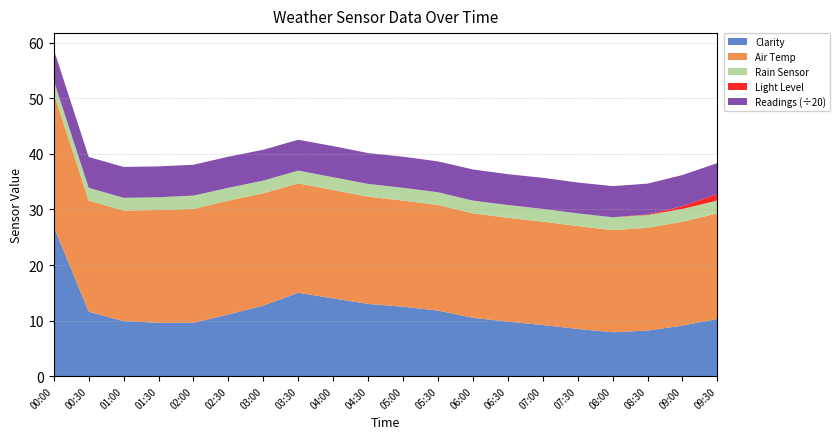

Reading left to right, list all the values displayed in this chart.

Clarity: 00:00=26.9	00:30=11.6	01:00=9.9	01:30=9.6	02:00=9.6	02:30=11.1	03:00=12.7	03:30=15.0	04:00=14.0	04:30=13.0	05:00=12.5	05:30=11.8	06:00=10.5	06:30=9.8	07:00=9.2	07:30=8.5	08:00=7.9	08:30=8.2	09:00=9.1	09:30=10.3
Air Temp: 00:00=24.0	00:30=20.0	01:00=19.9	01:30=20.3	02:00=20.5	02:30=20.5	03:00=20.2	03:30=19.7	04:00=19.5	04:30=19.3	05:00=19.1	05:30=19.0	06:00=18.8	06:30=18.7	07:00=18.6	07:30=18.5	08:00=18.4	08:30=18.5	09:00=18.7	09:30=19.0
Rain Sensor: 00:00=2.3	00:30=2.3	01:00=2.3	01:30=2.3	02:00=2.4	02:30=2.3	03:00=2.3	03:30=2.3	04:00=2.3	04:30=2.3	05:00=2.3	05:30=2.3	06:00=2.3	06:30=2.3	07:00=2.3	07:30=2.3	08:00=2.3	08:30=2.3	09:00=2.3	09:30=2.3
Light Level: 00:00=0.0	00:30=0.0	01:00=0.0	01:30=0.0	02:00=0.0	02:30=0.0	03:00=0.0	03:30=0.0	04:00=0.0	04:30=0.0	05:00=0.0	05:30=0.0	06:00=0.0	06:30=0.0	07:00=0.0	07:30=0.0	08:00=0.0	08:30=0.1	09:00=0.5	09:30=1.2
Readings: 00:00=112.0	00:30=111.0	01:00=111.0	01:30=111.0	02:00=111.0	02:30=112.0	03:00=111.0	03:30=111.0	04:00=112.0	04:30=111.0	05:00=112.0	05:30=111.0	06:00=112.0	06:30=111.0	07:00=112.0	07:30=111.0	08:00=112.0	08:30=111.0	09:00=112.0	09:30=111.0